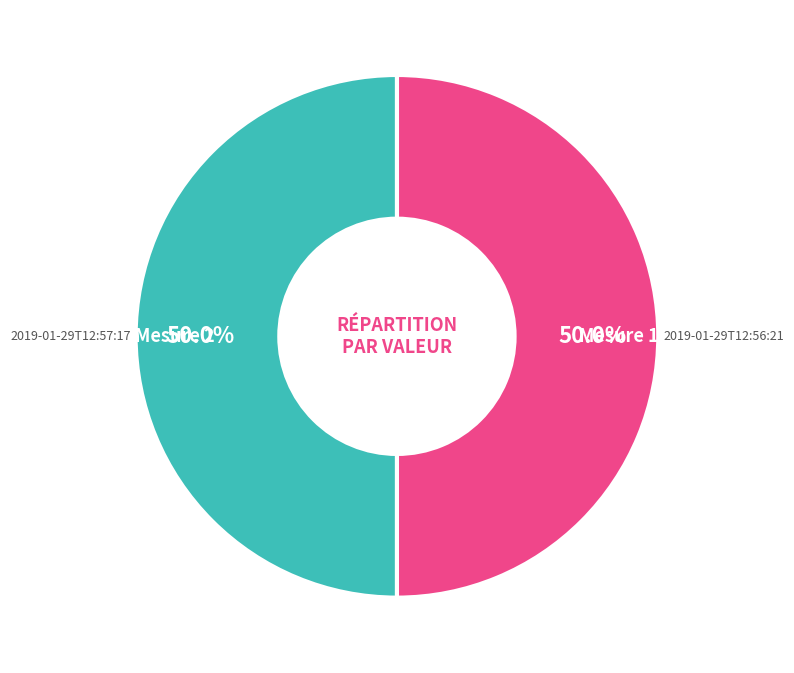

What percentage is NOT represented by Mesure 2?

50.0%